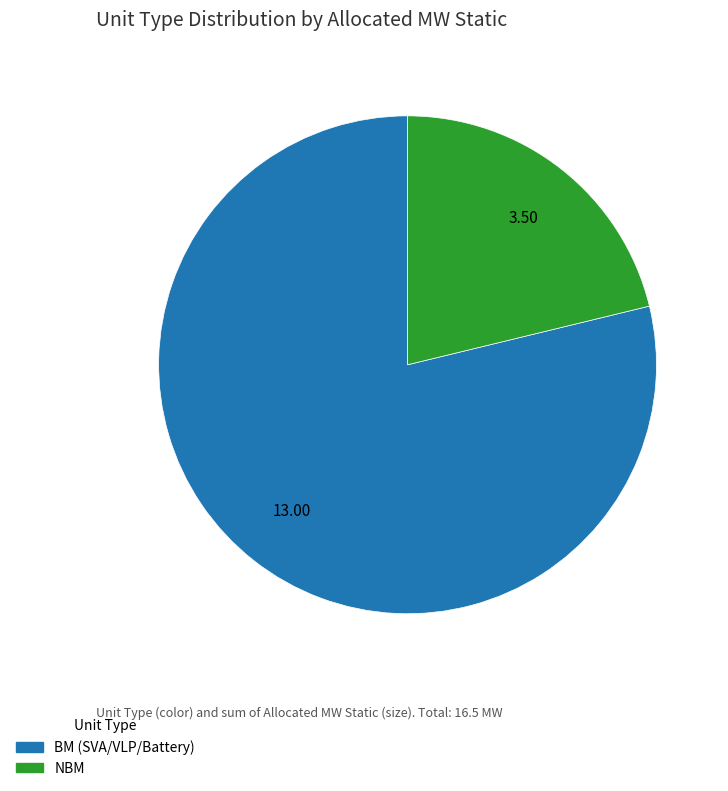

Approximately how many times larger is the value at NBM compared to BM (SVA/VLP/Battery)?

0.3